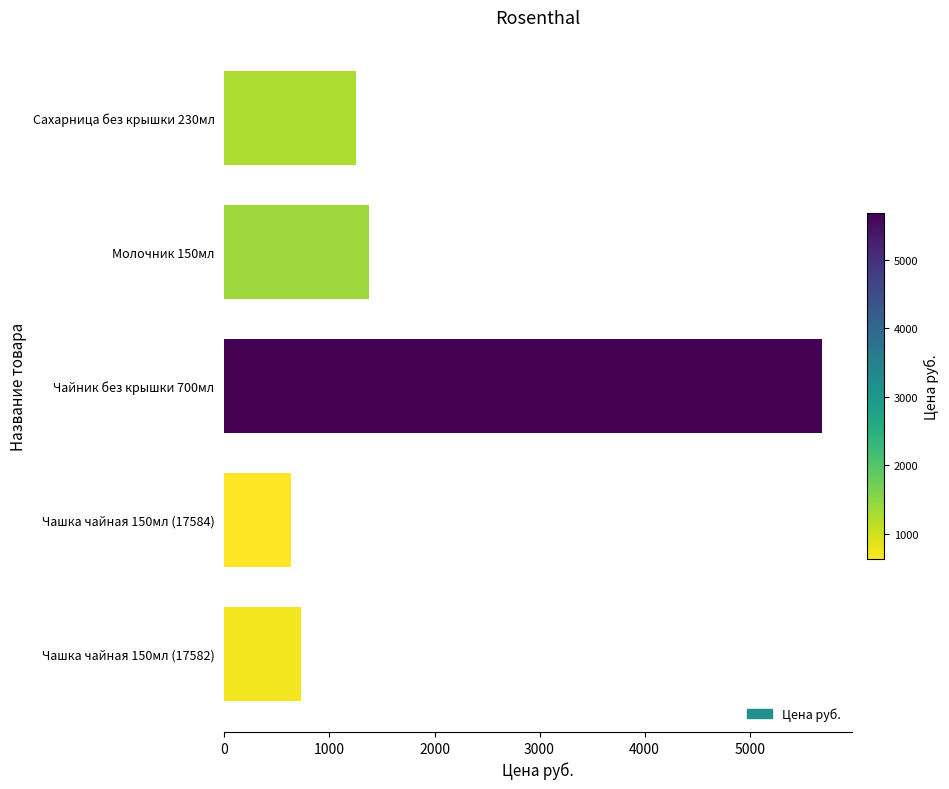

What is the minimum value shown in the chart?

633.4